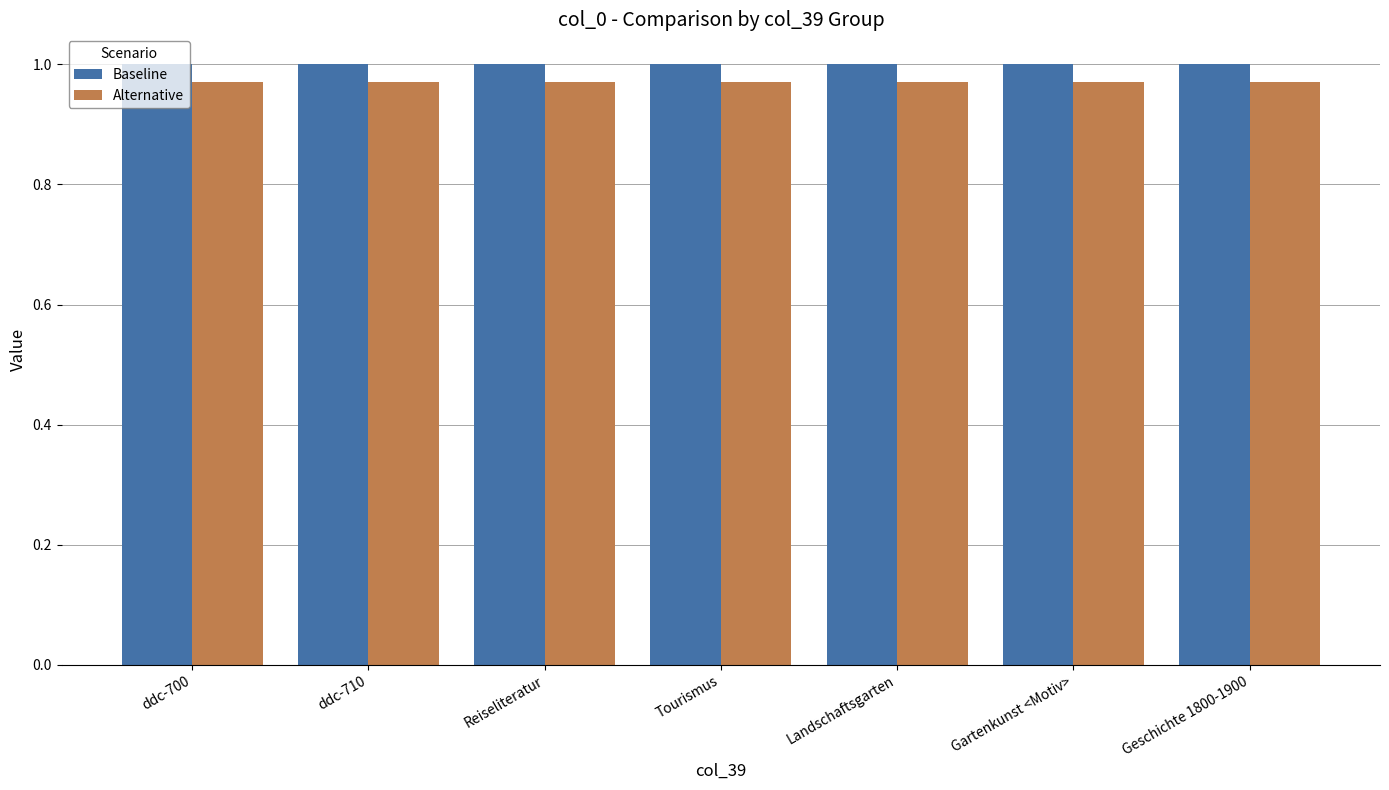

What is the total value across all series at ddc-700?

2.0